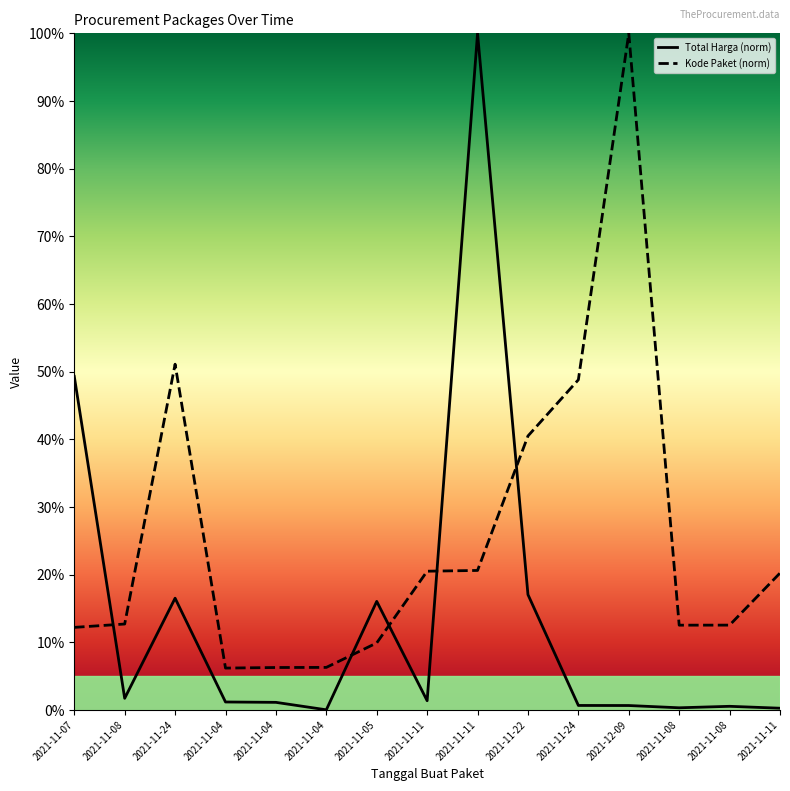

At which category does Kode Paket reach its first local valley?

2021-11-04